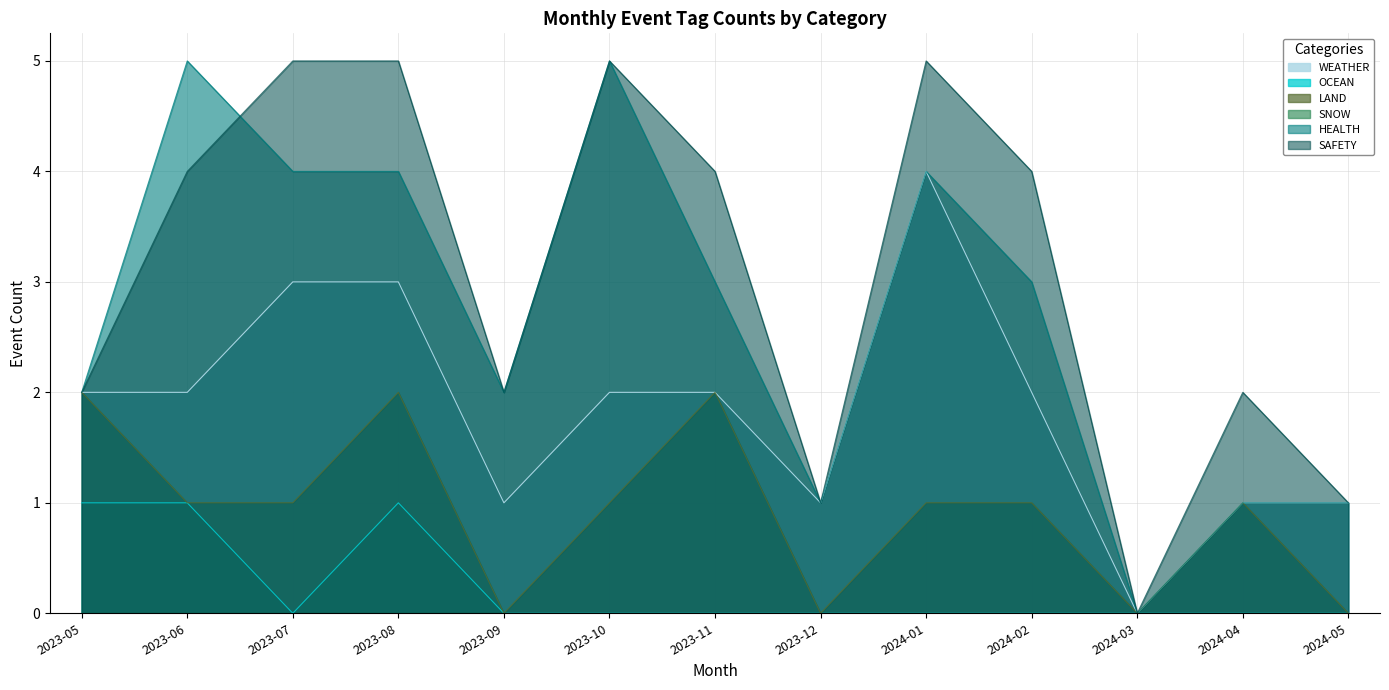

How many interior local peaks does the LAND series have?

3